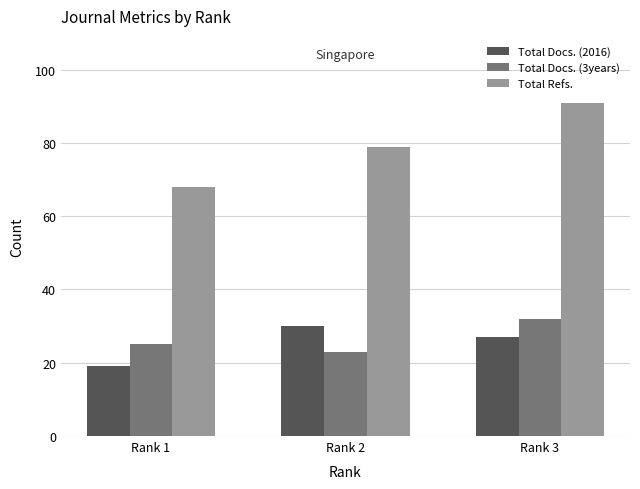

What is the average value of the Total Refs. series?

79